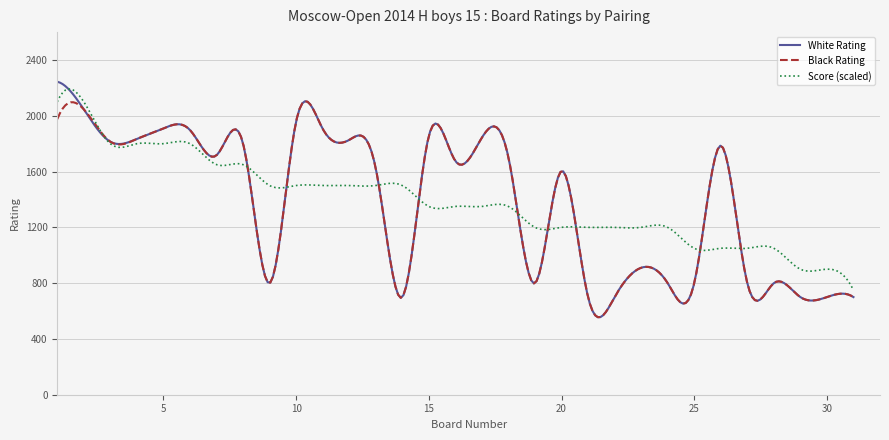

Which series has the widest spread of values?

White Rating